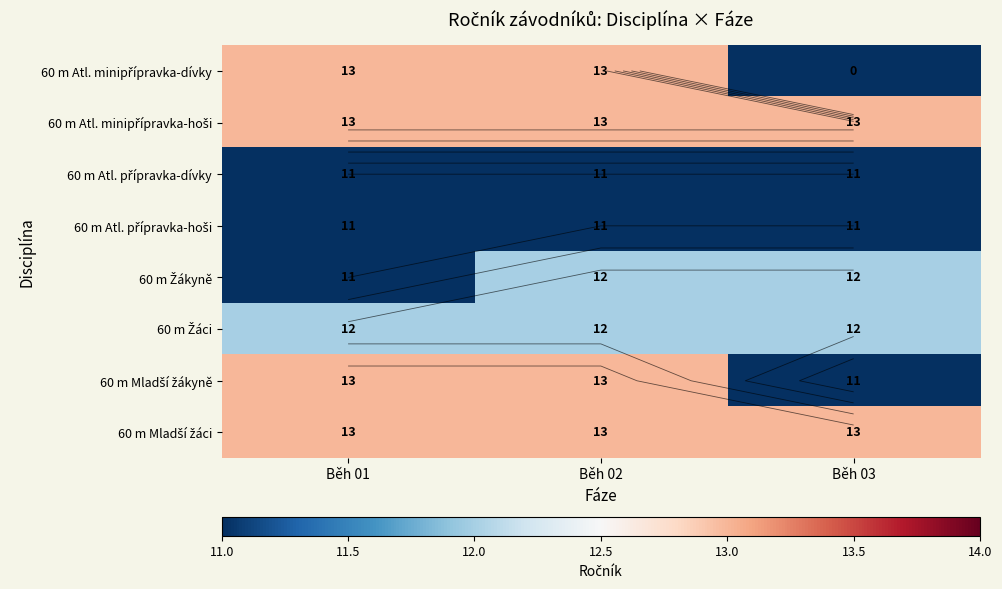

Rank the series at Běh 01 from highest to lowest value.

60 m Atl. minipřípravka-dívky, 60 m Atl. minipřípravka-hoši, 60 m Mladší žákyně, 60 m Mladší žáci, 60 m Žáci, 60 m Atl. přípravka-dívky, 60 m Atl. přípravka-hoši, 60 m Žákyně